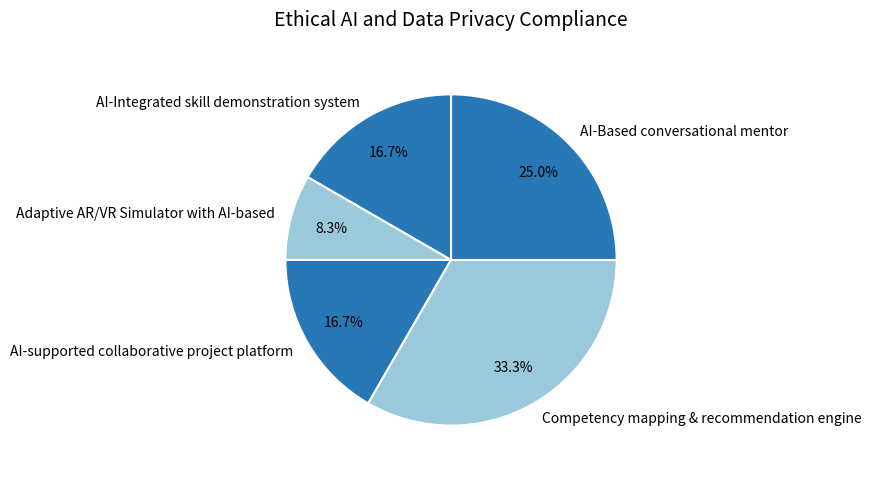

Which has a higher value, AI-supported collaborative project platform or Competency mapping & recommendation engine?

Competency mapping & recommendation engine